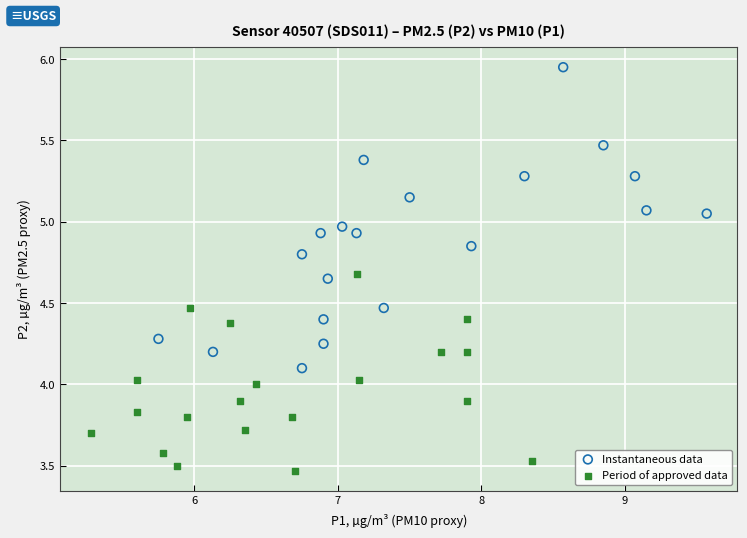

What are all the series names shown in the legend?

Instantaneous data, Period of approved data